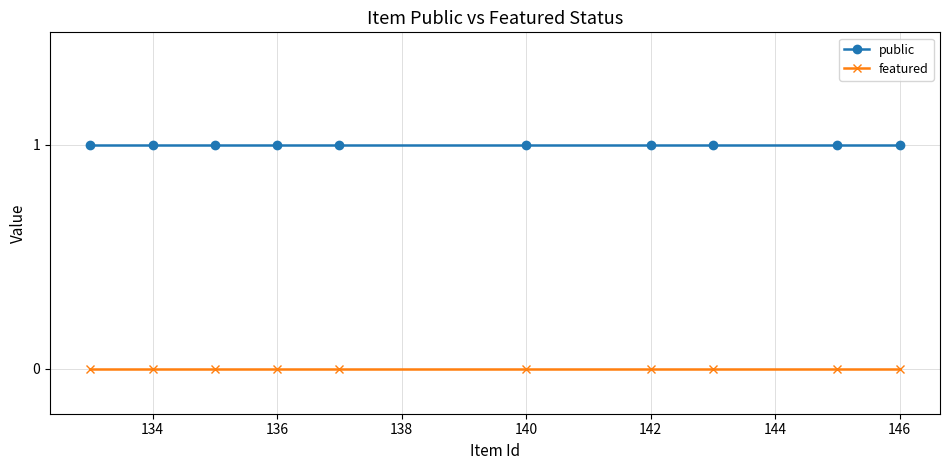

True or false: public and featured intersect in this chart.

False